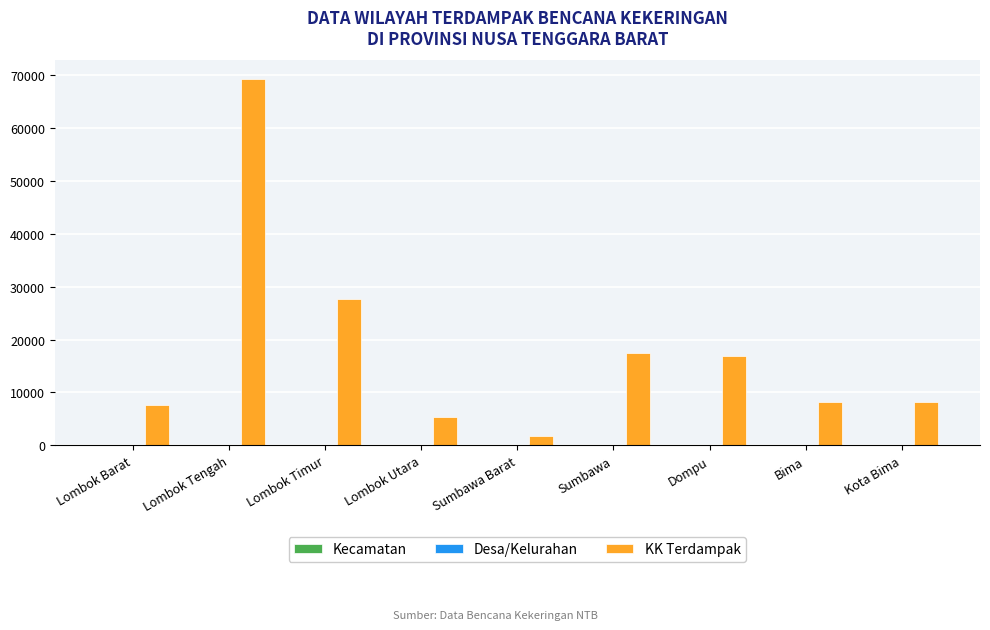

The KK Terdampak series shows 27691 at Lombok Timur. True or false?

True